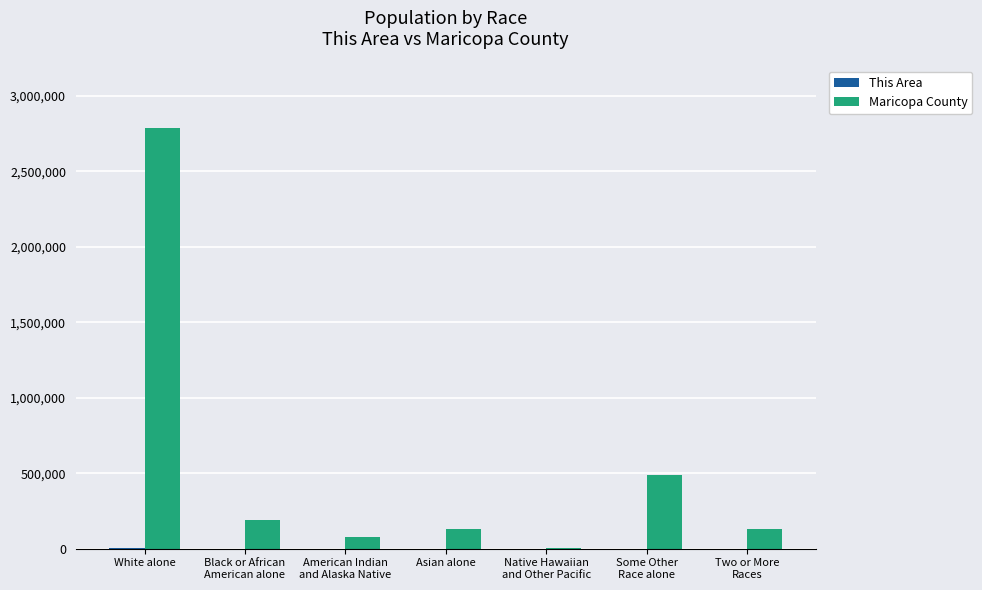

The value of Maricopa County at White alone is 4509833. True or false?

False